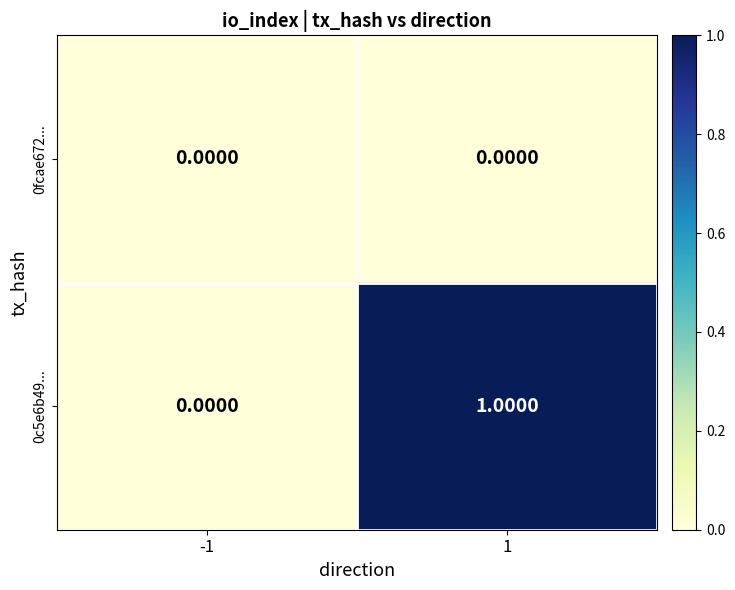

Rank the categories by 0c5e6b49... value from highest to lowest.

1, -1